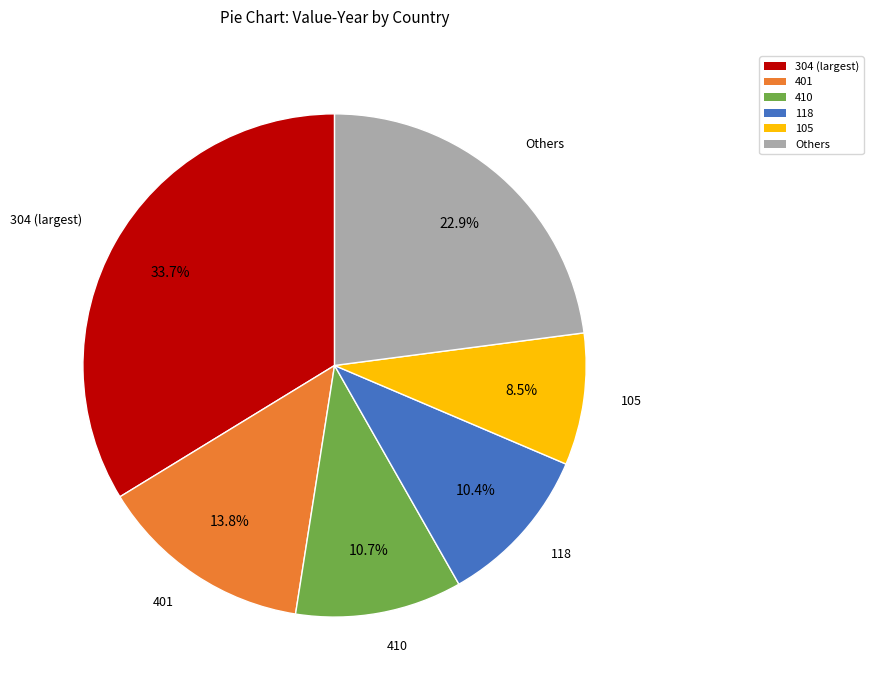

Is 118 the majority of the pie?

No